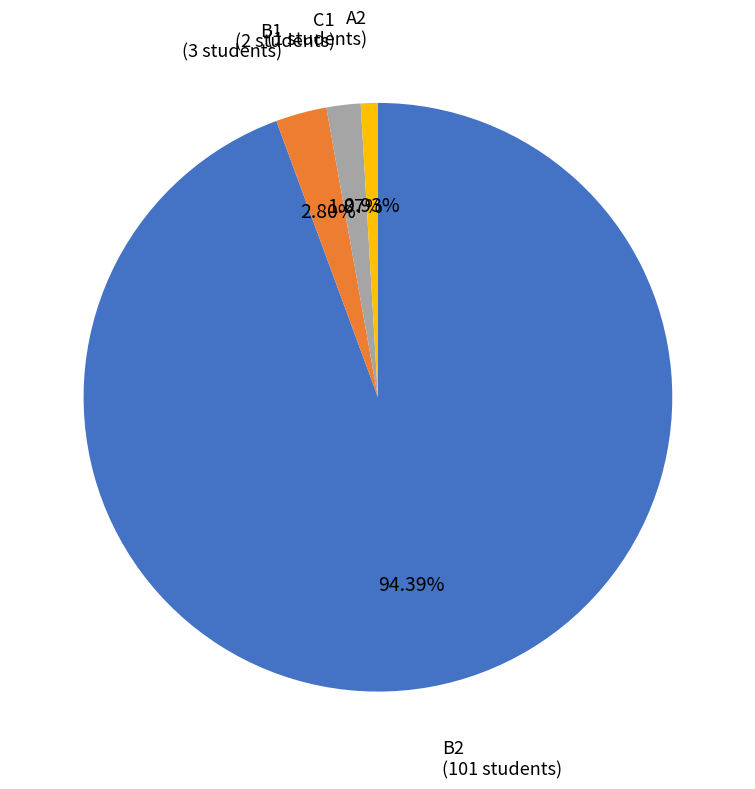

Is there any slice that represents more than half of the pie?

Yes